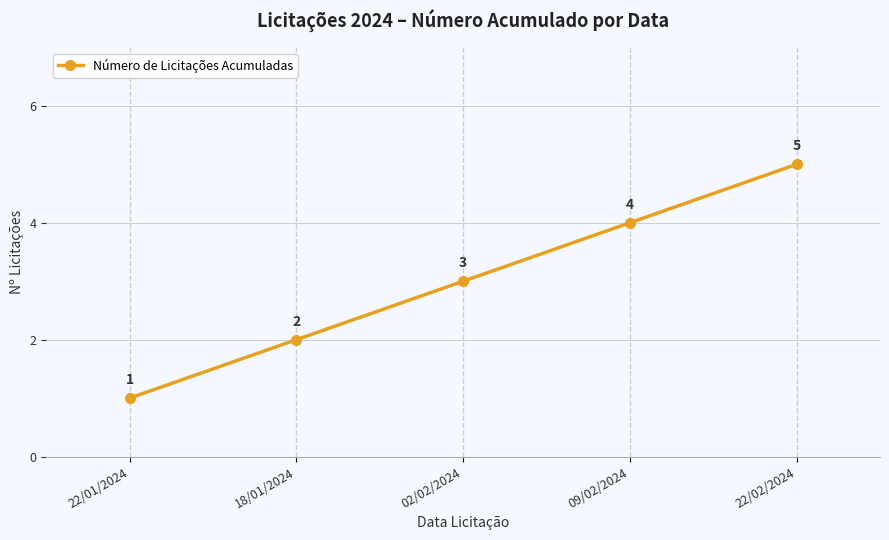

Reading left to right, what are all the values shown in this chart?

1	2	3	4	5